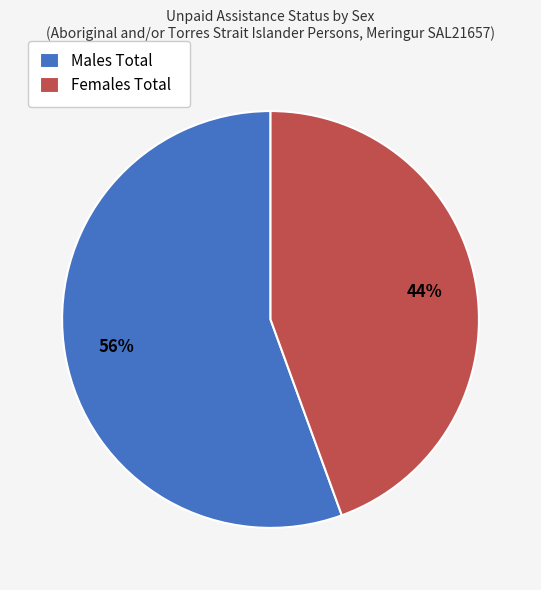

What percentage is the Females Total slice, to the nearest percent?

44%